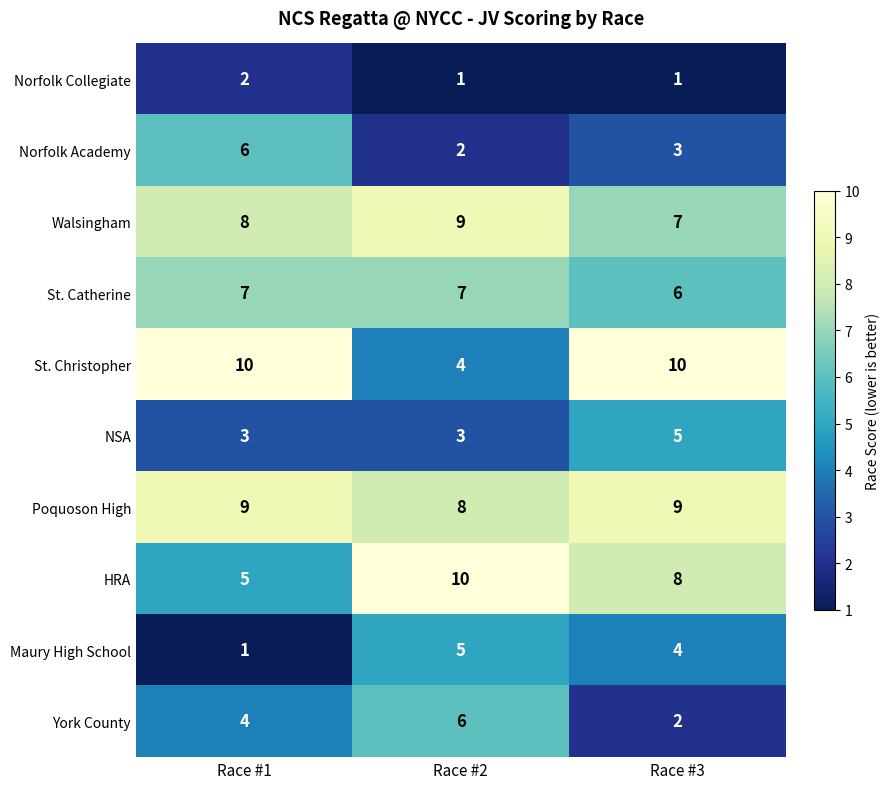

At how many categories does at least one series exceed 9?

3